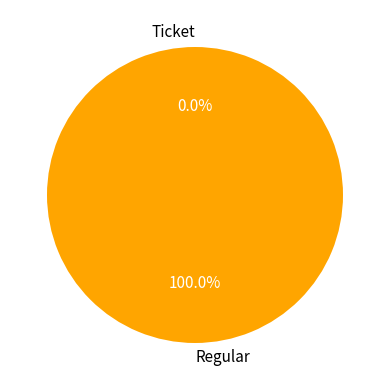

What percentage is NOT represented by Ticket?

100.0%